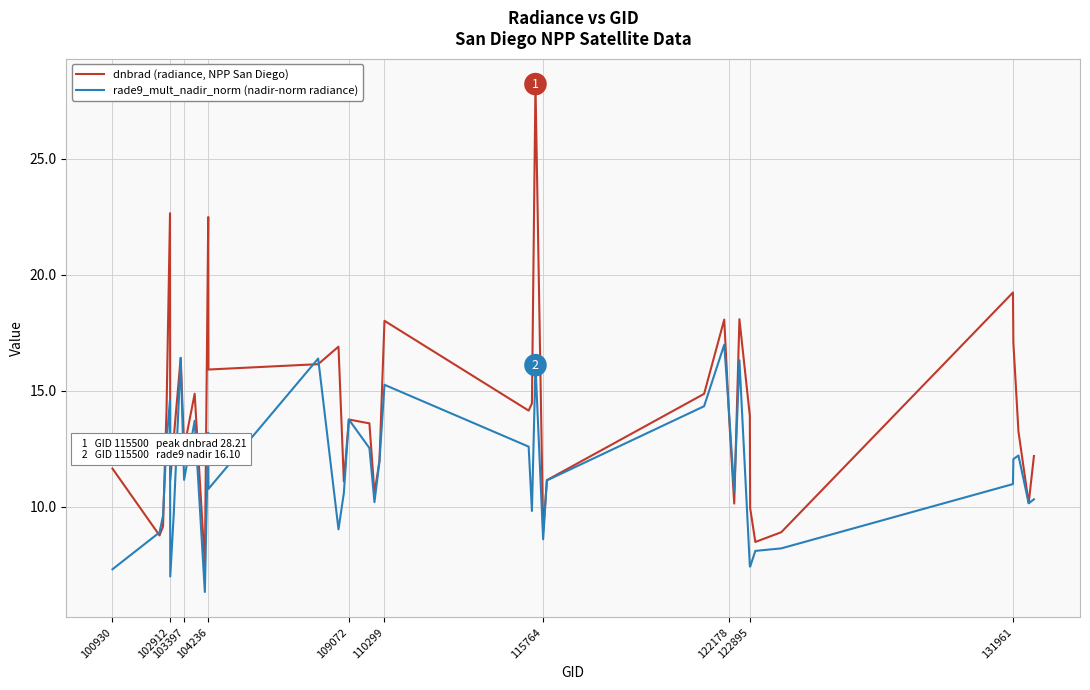

What is the smallest value displayed?

6.3